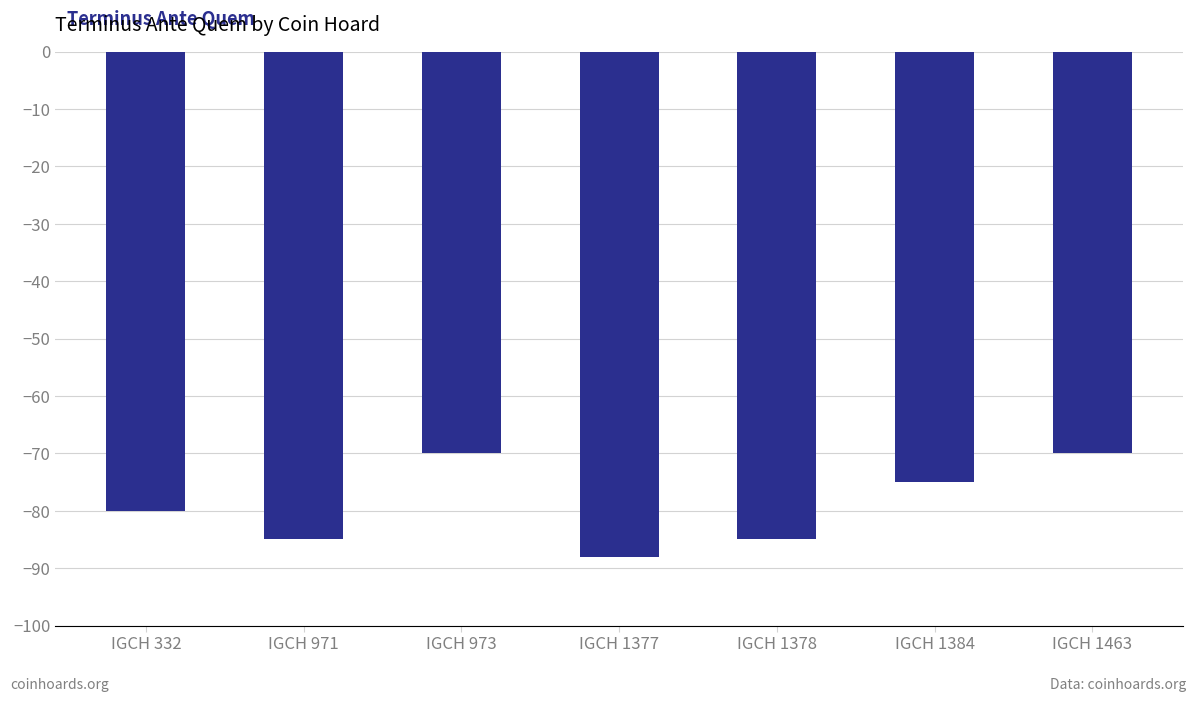

Between IGCH 1378 and IGCH 973, which is larger?

IGCH 973